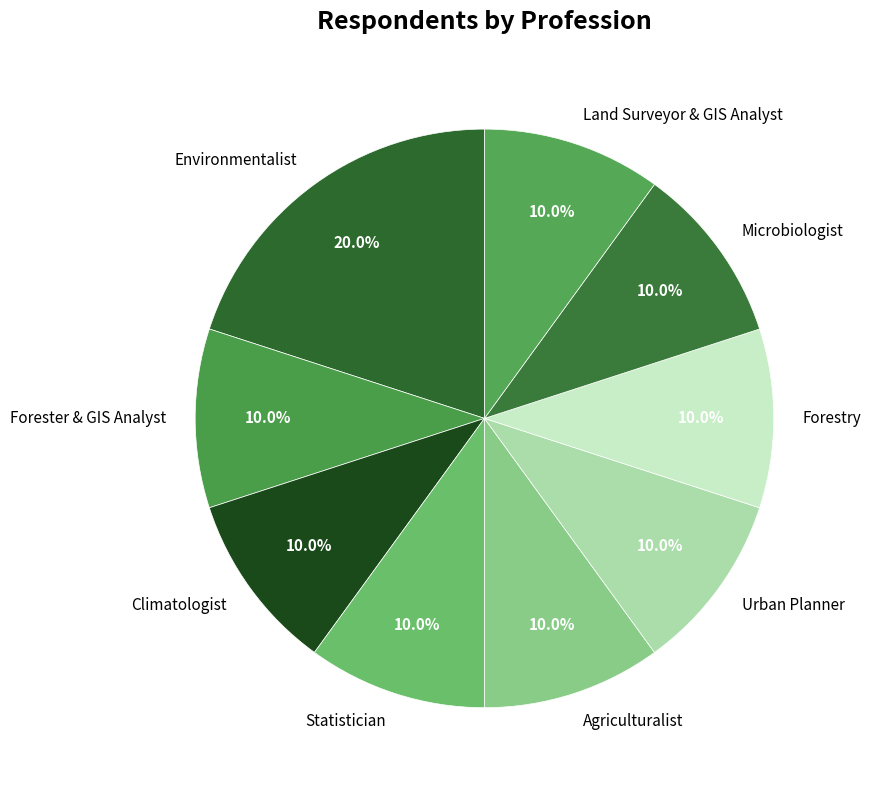

How many slices are in this pie chart?

9